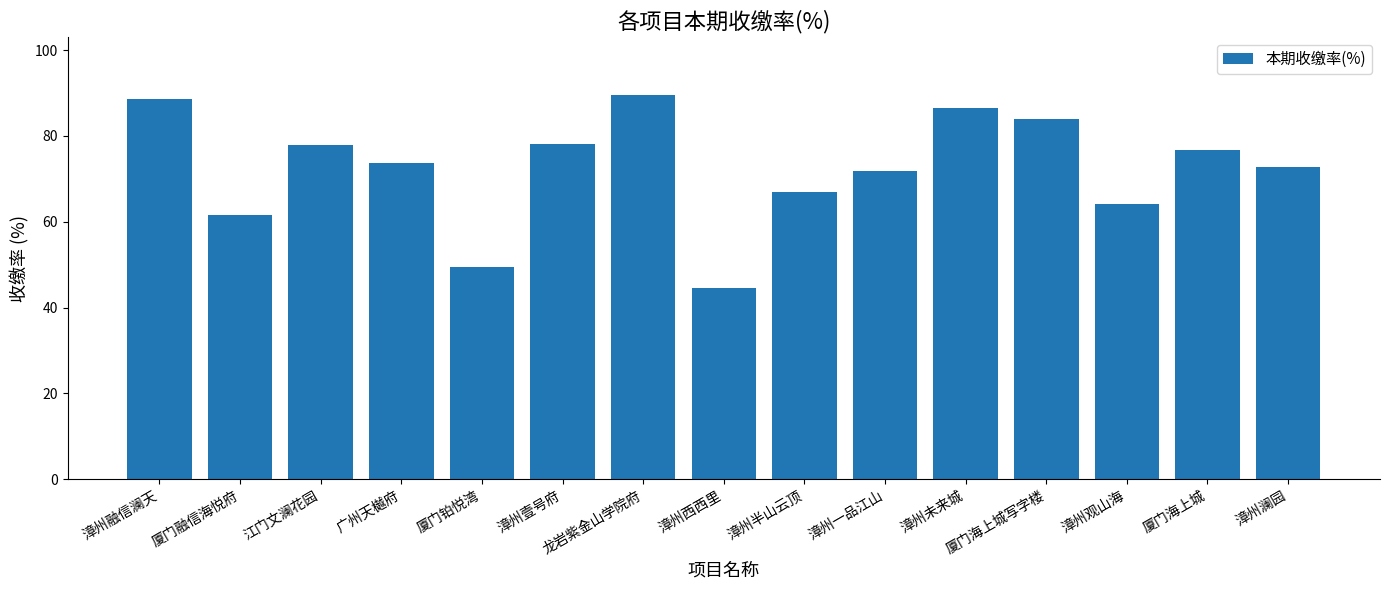

The chart shows a value of 84.0 at 厦门海上城写字楼. True or false?

True